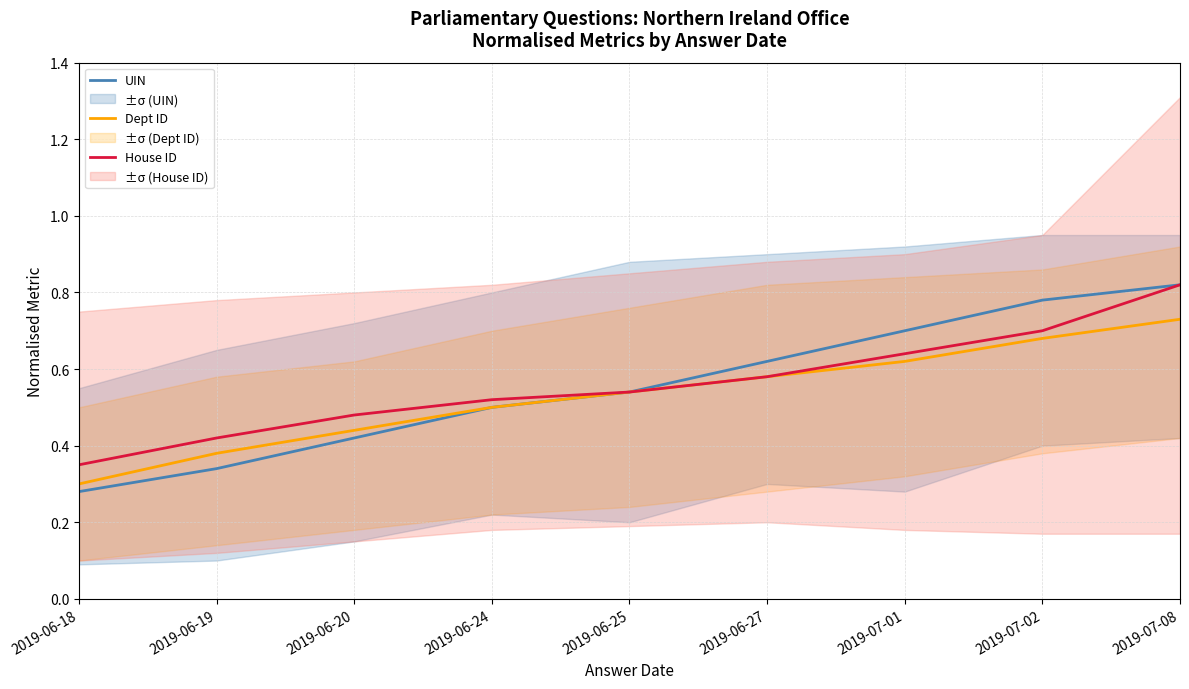

What position from the left is 2019-06-27?

6